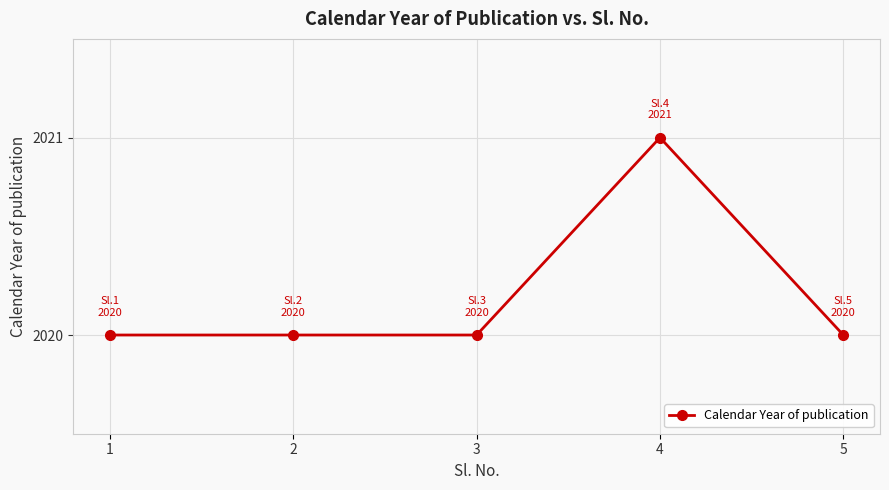

Reading left to right, list all the values displayed in this chart.

2020	2020	2020	2021	2020